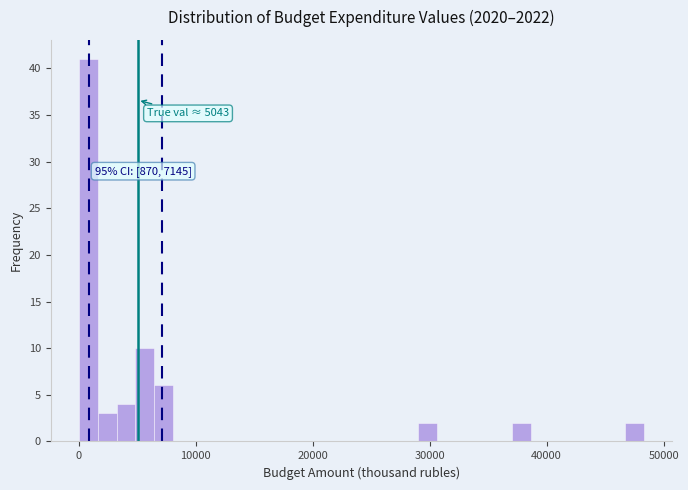

Around what value on the x-axis is the tallest bar? Give the approximate position of its centre, as read against the axis.

1000